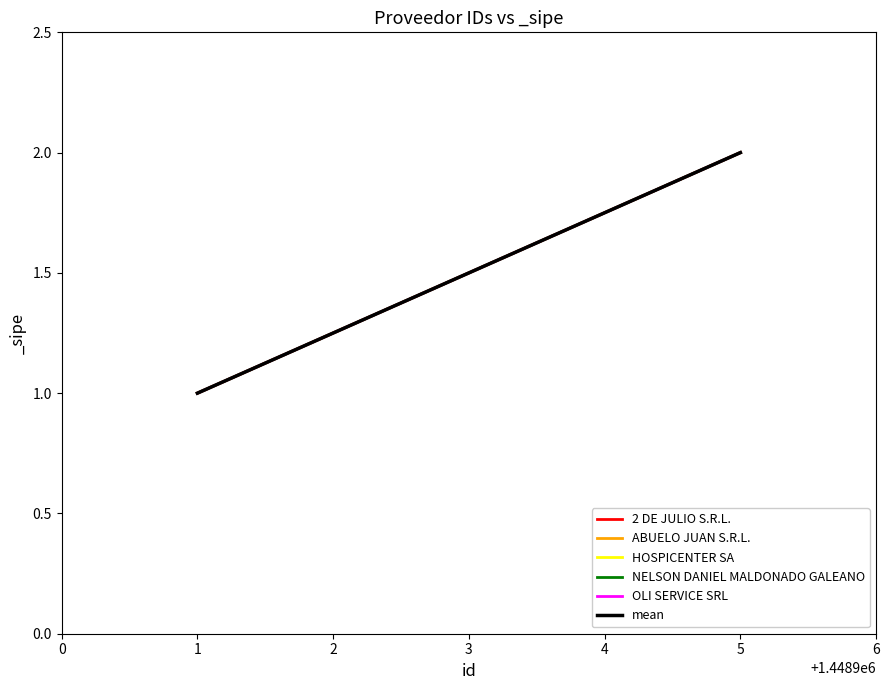

Is it true that 2 DE JULIO S.R.L. equals 1.8 at 4?

True